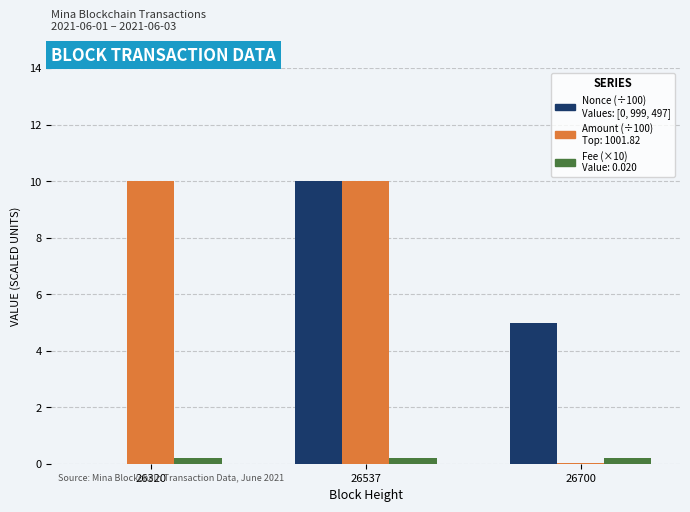

At which category is the sum across all series the highest?

26537